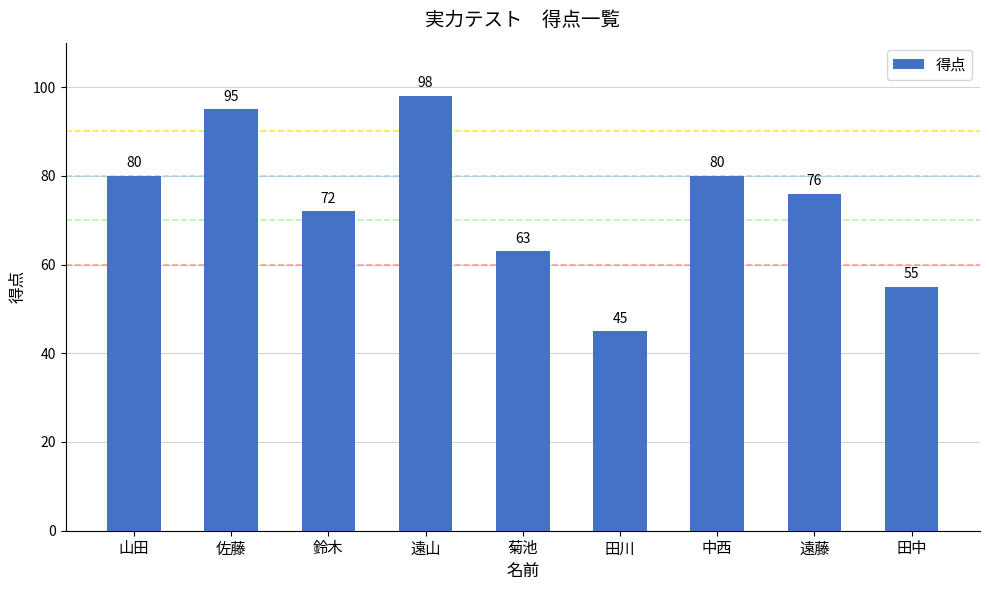

What is the smallest value displayed?

45